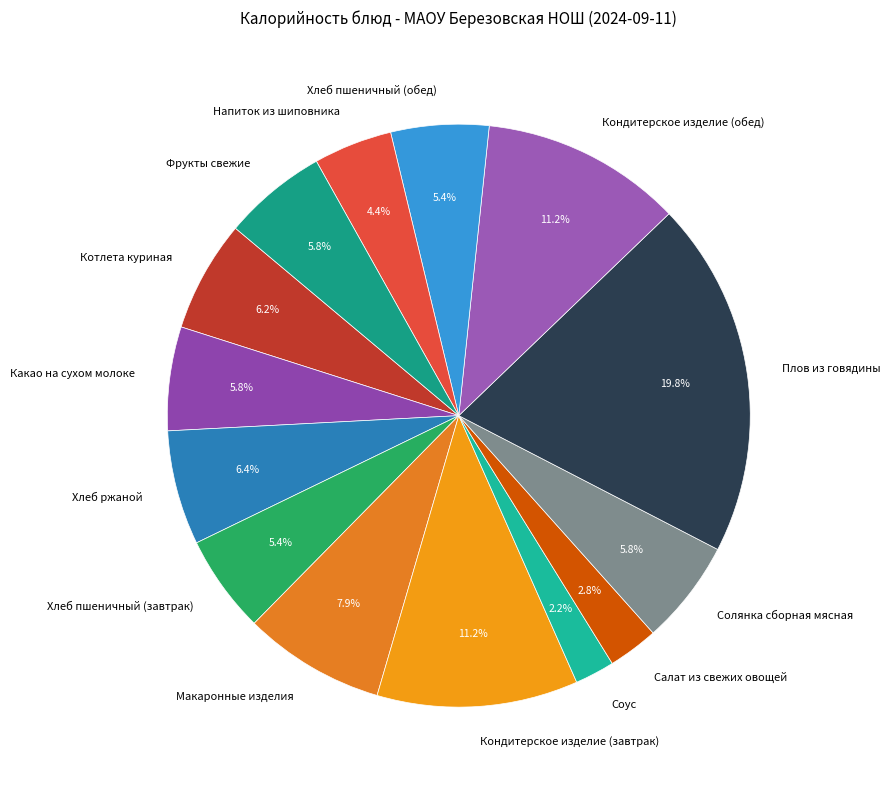

Approximately how many times larger is the value at Макаронные изделия compared to Кондитерское изделие (обед)?

0.7